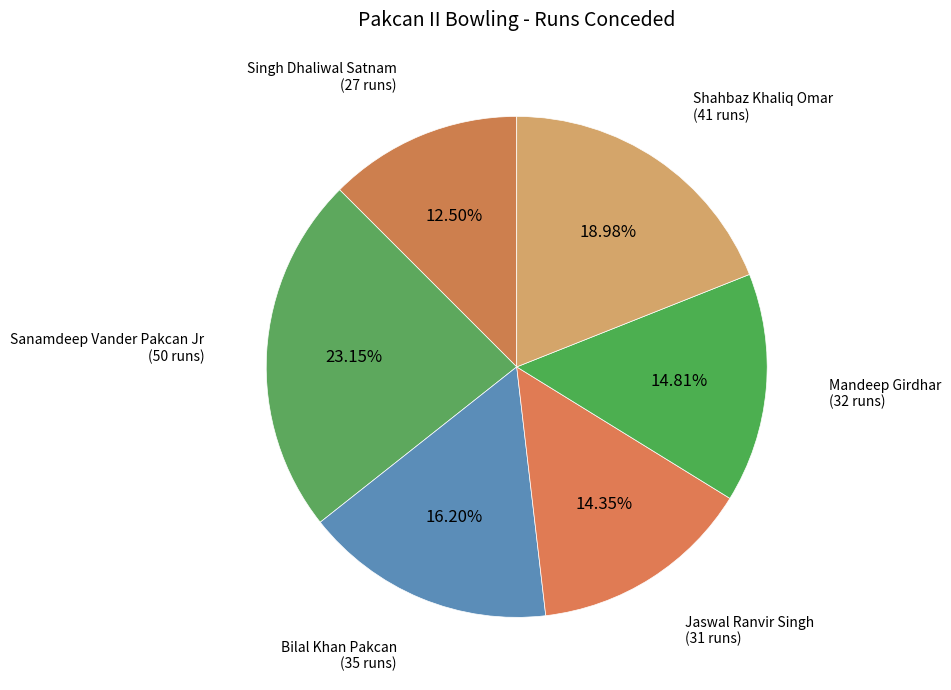

What percentage do Singh Dhaliwal Satnam and Mandeep Girdhar together represent?

27.3%